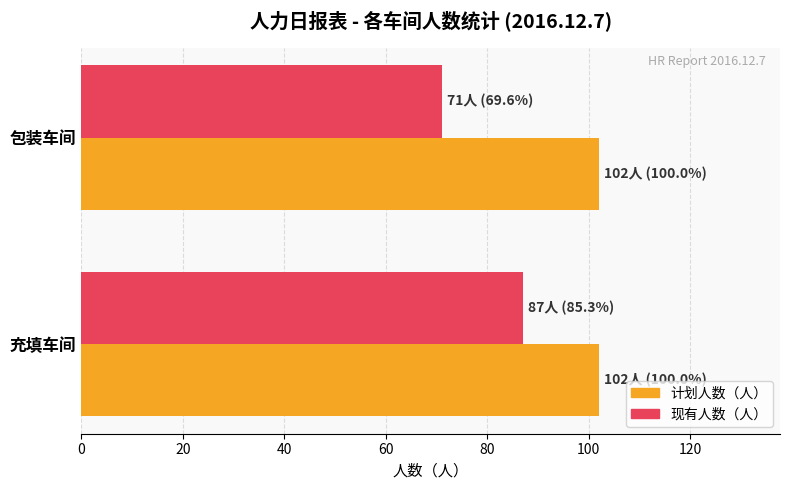

List the labels in order of 现有人数（人） value, smallest first.

包装车间, 充填车间